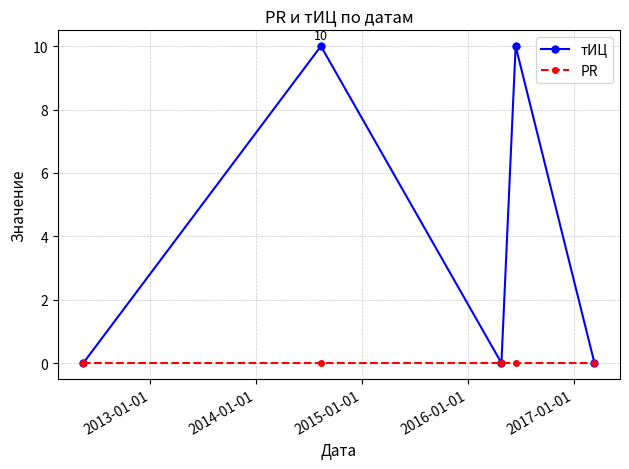

In тИЦ, how many points are higher than both neighbors (excluding endpoints)?

2